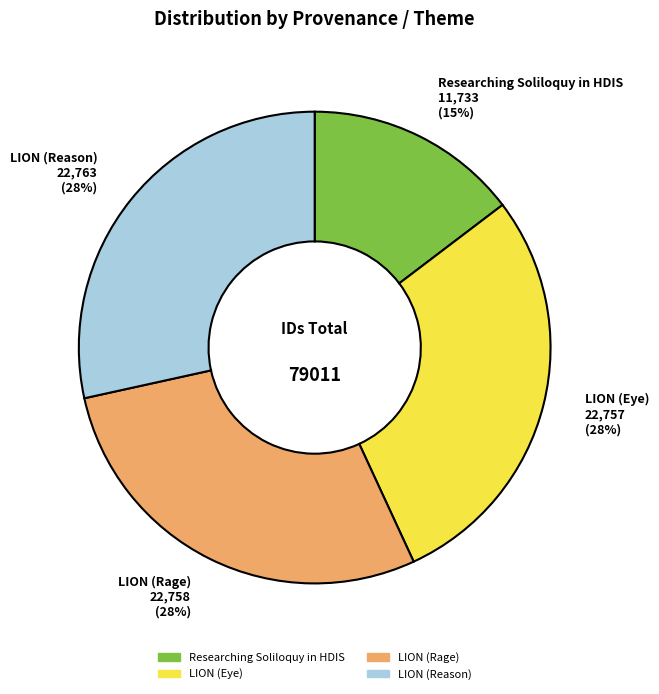

To the nearest percent, what is the average slice percentage?

25%